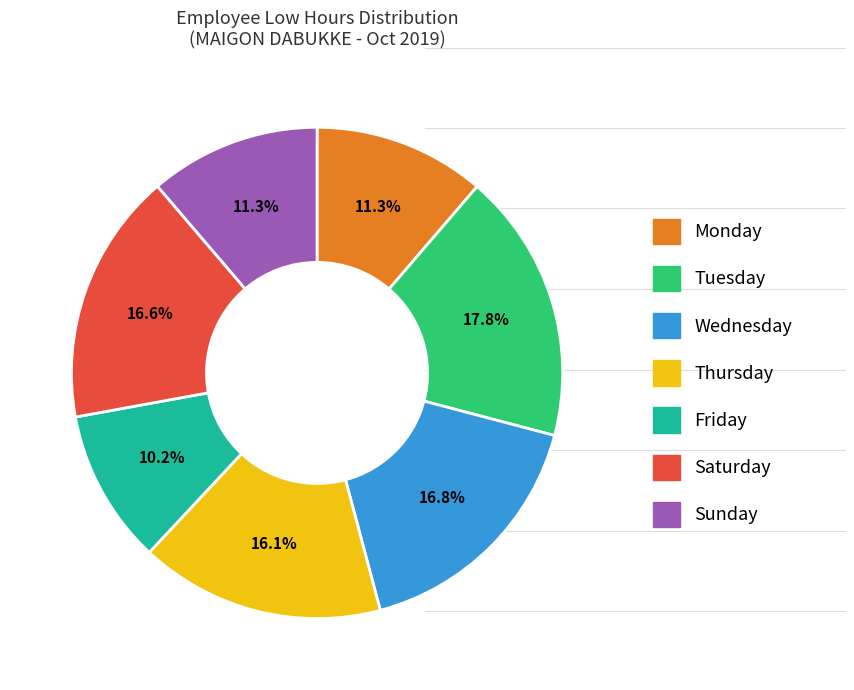

Is there any slice that represents more than half of the pie?

No